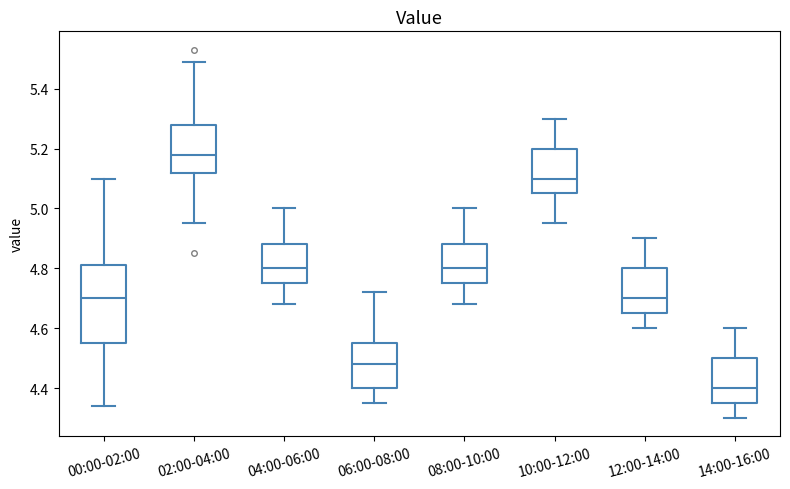

Comparing the boxes themselves (not the whiskers), which one is the tallest?

00:00-02:00